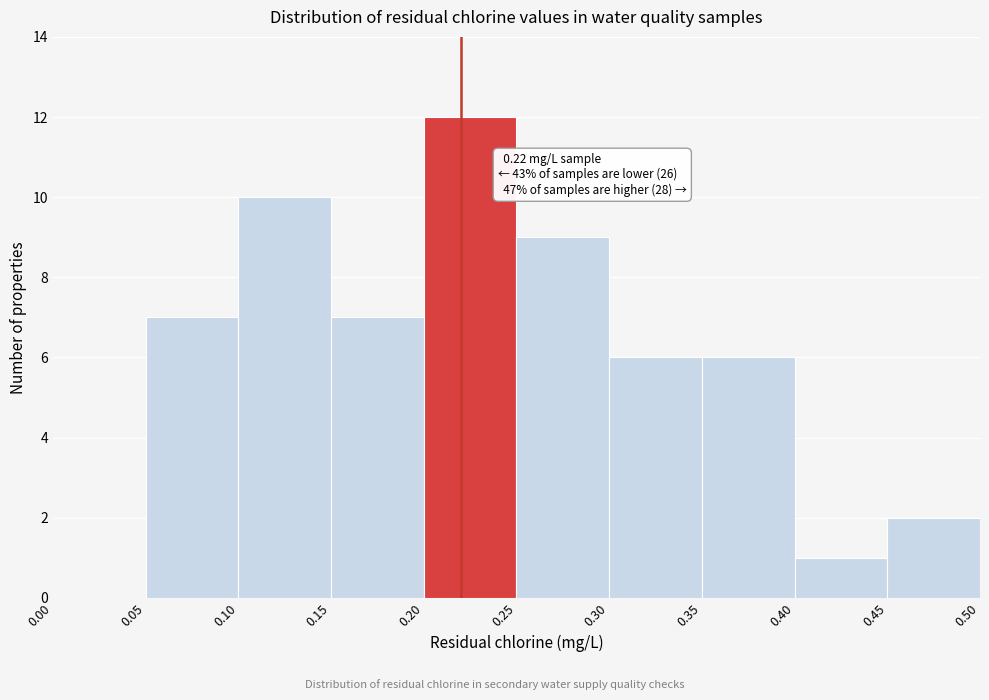

Which range on the x-axis has the tallest bar?

0.20 to 0.25